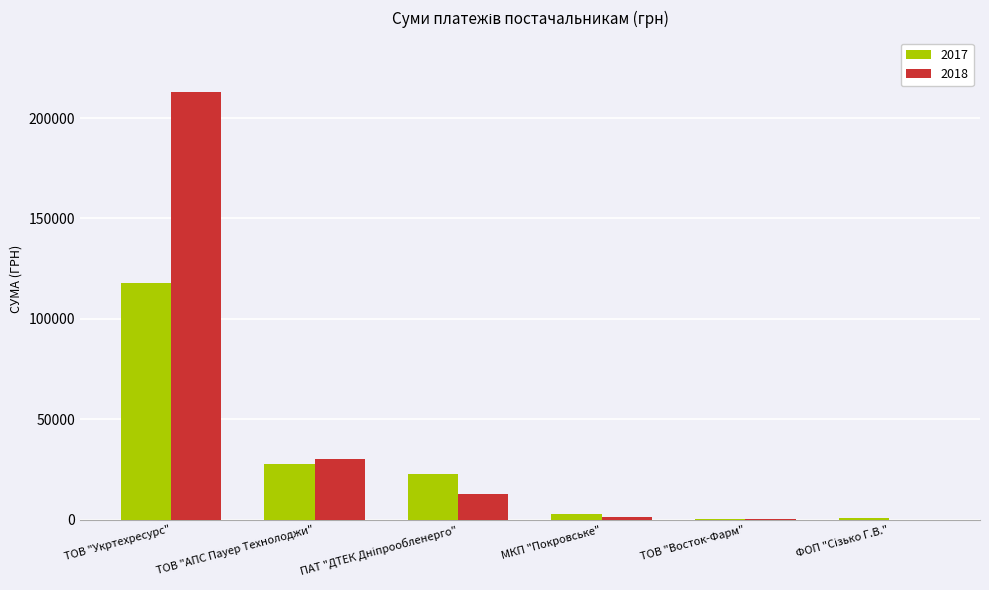

What is the sum of all 2018 values?

257339.8